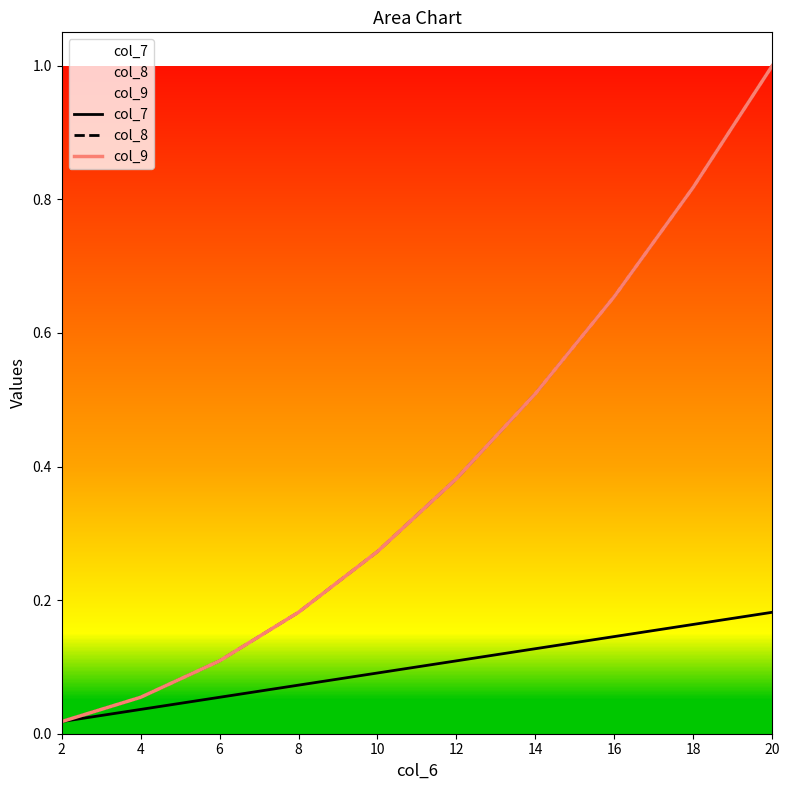

Is this an area chart (filled region under the line)?

No